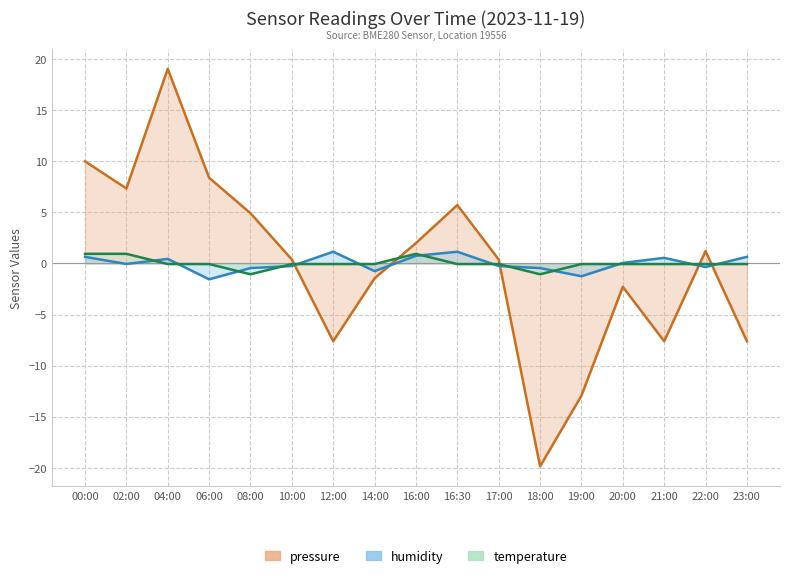

At which label does pressure first exceed 0?

00:00